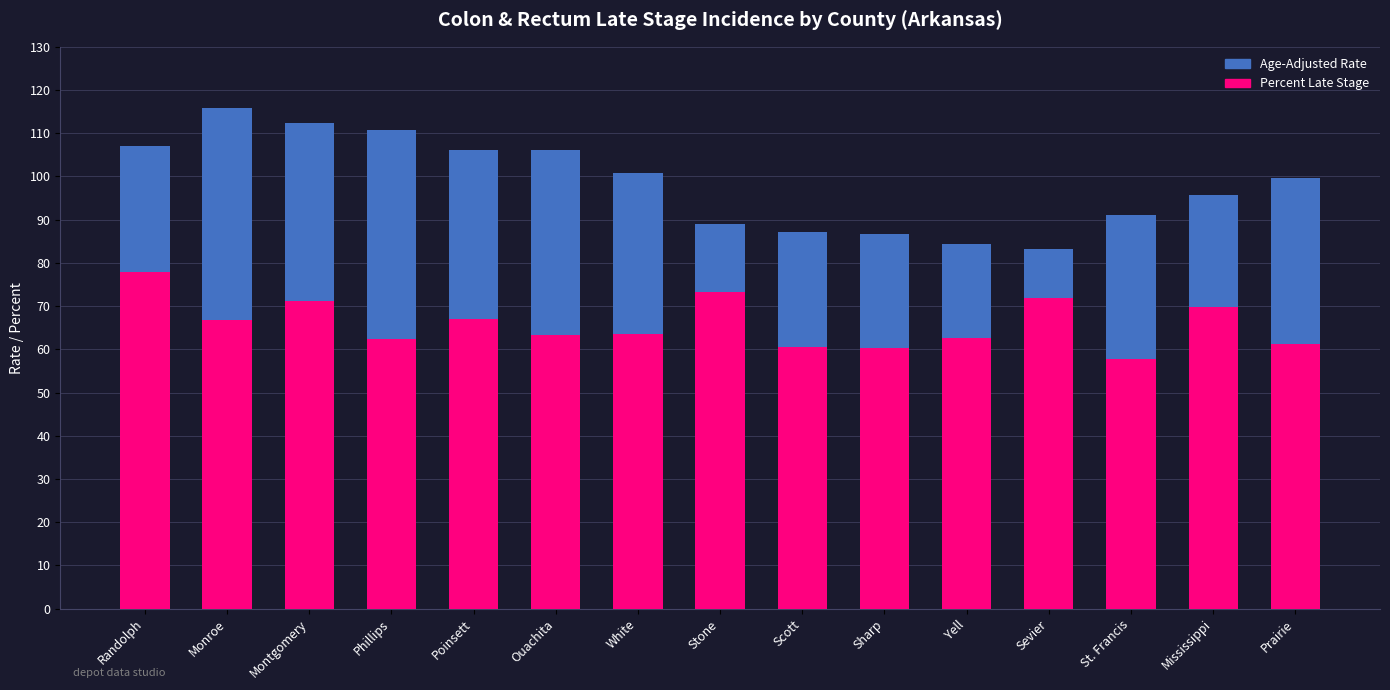

What is the average value of the Age-Adjusted Rate series?

98.4